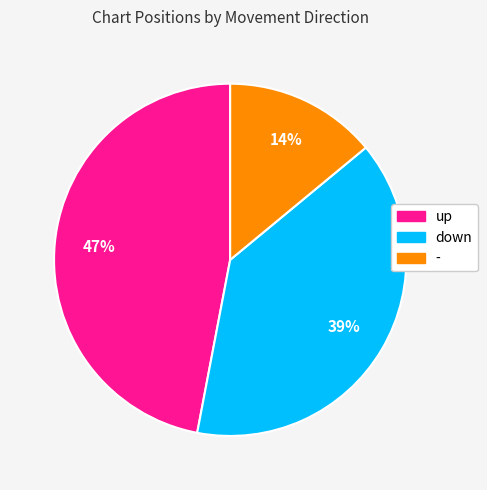

How many segments does this pie chart have?

3